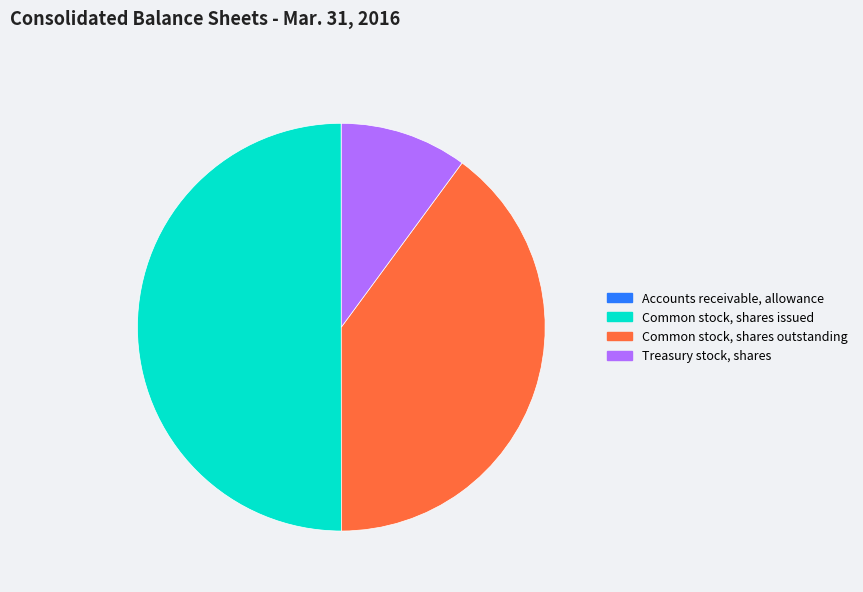

Is the sum of Common stock, shares issued and Treasury stock, shares greater than half?

Yes